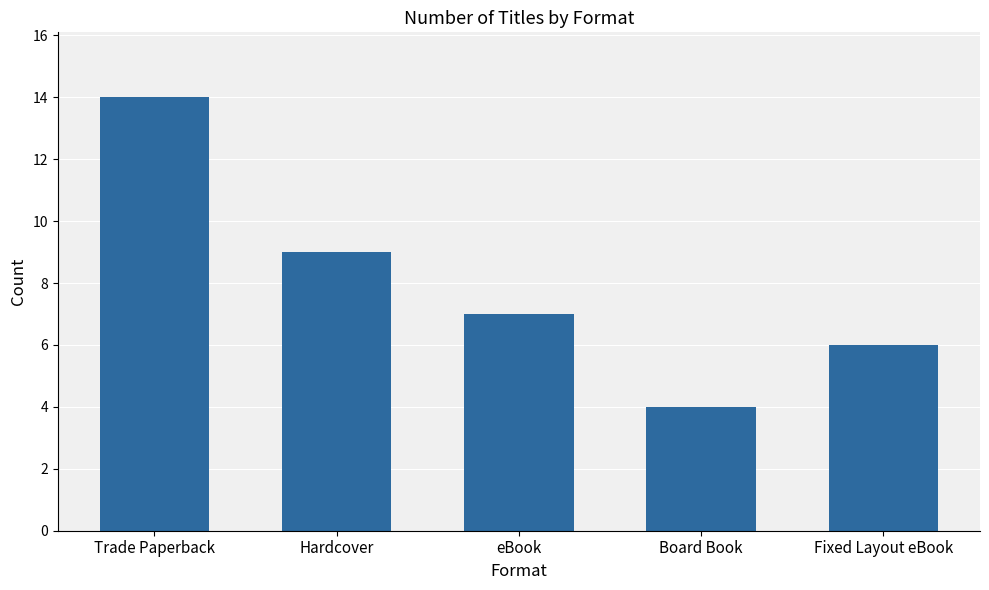

Rank the categories by value from highest to lowest.

Trade Paperback, Hardcover, eBook, Fixed Layout eBook, Board Book